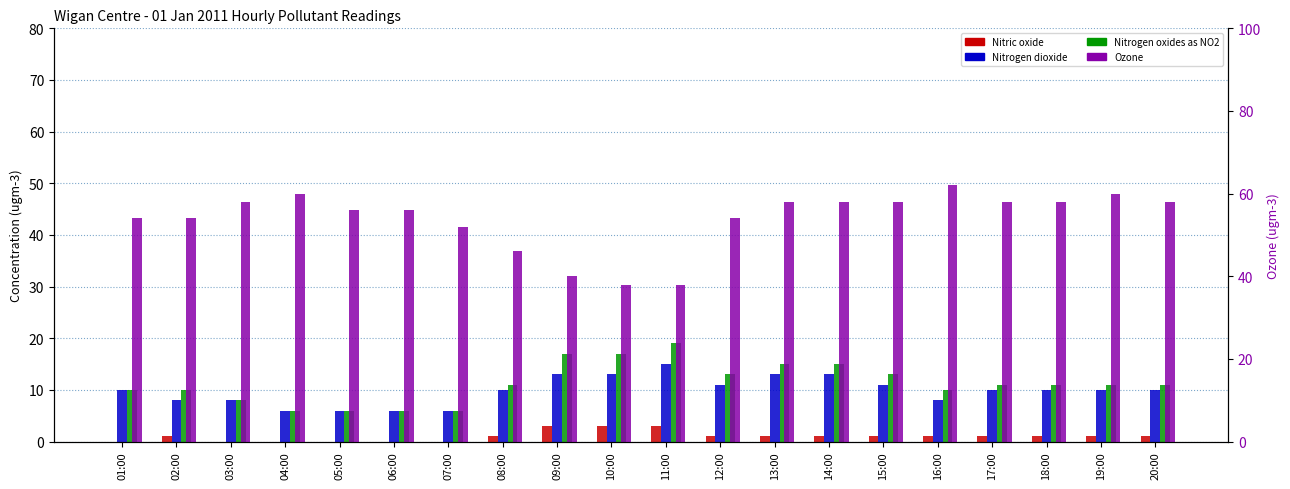

Where does the Nitric oxide series first go above 1?

09:00